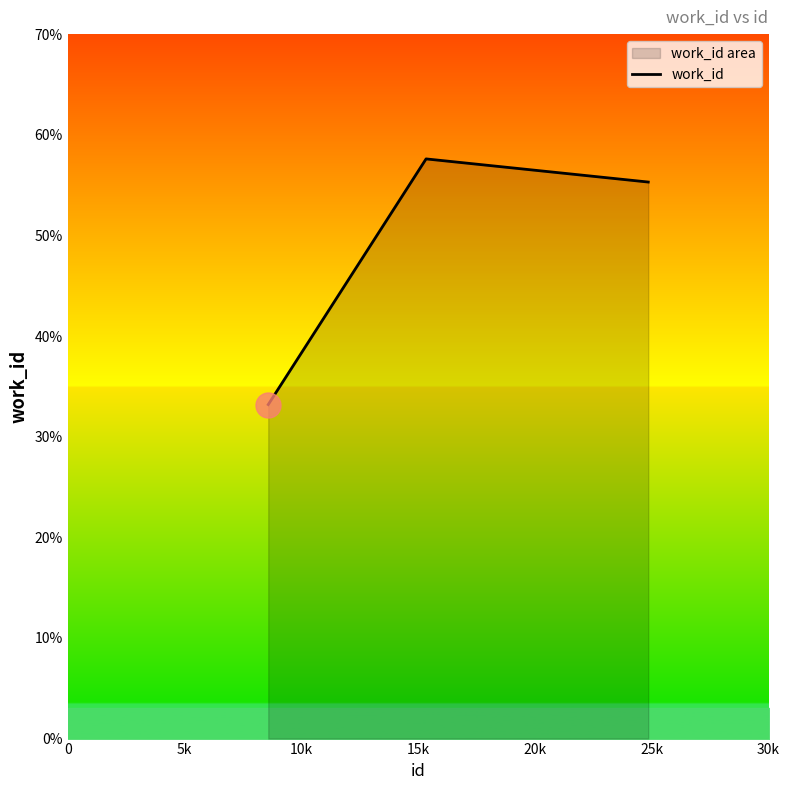

How many values are below 5530?

1